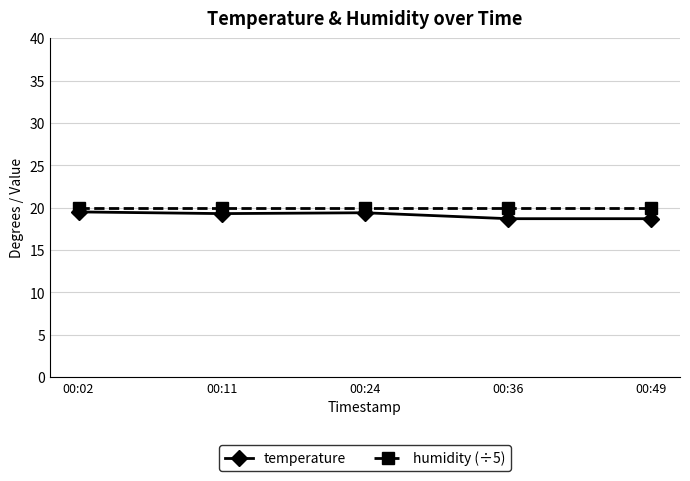

What is the value of the humidity (÷5) point at the 1st from the left?

20.0